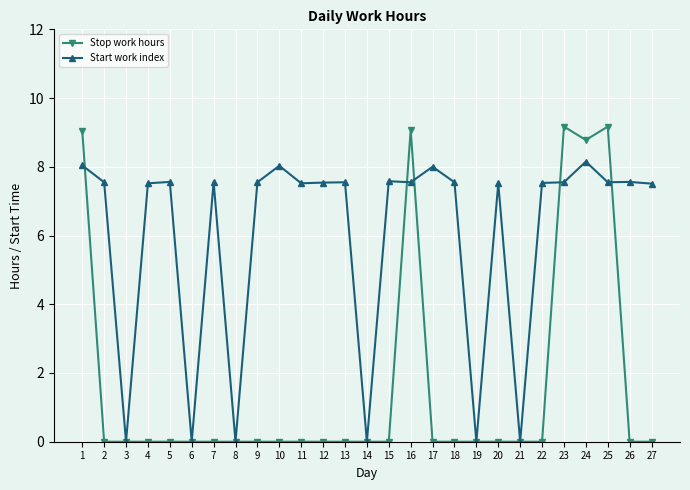

True or false: Stop work hours and Start work index intersect in this chart.

True